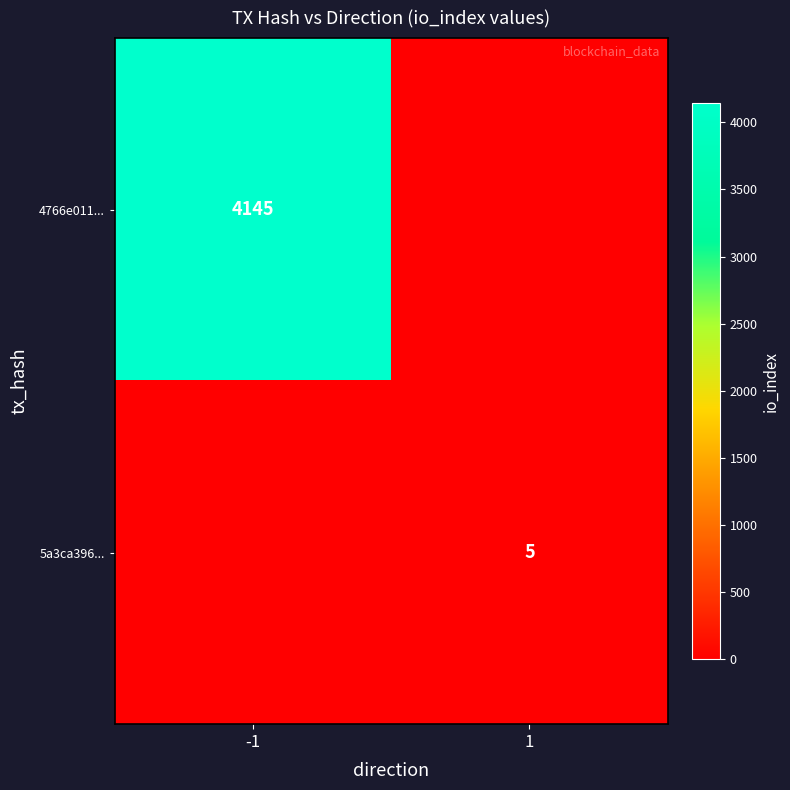

Is it true that 4766e011... equals 4145 at -1?

True